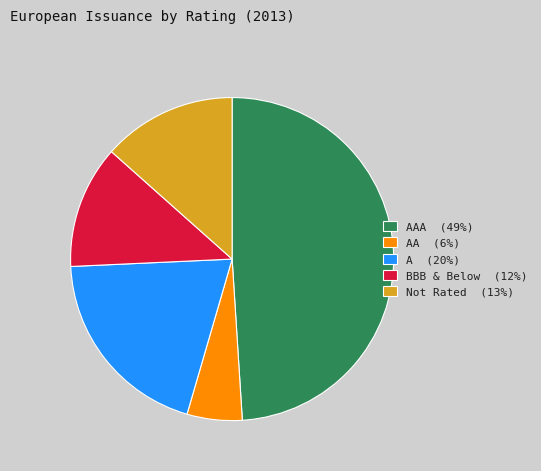

Combined, do Not Rated (13%) and BBB & Below (12%) account for over 50%?

No